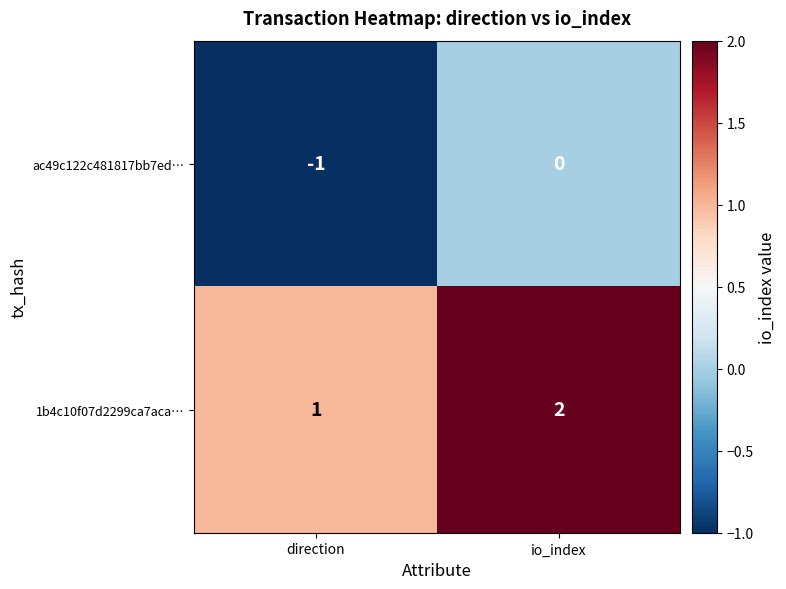

Where is ac49c122c481817bb7ed… nearest to the value 0?

io_index